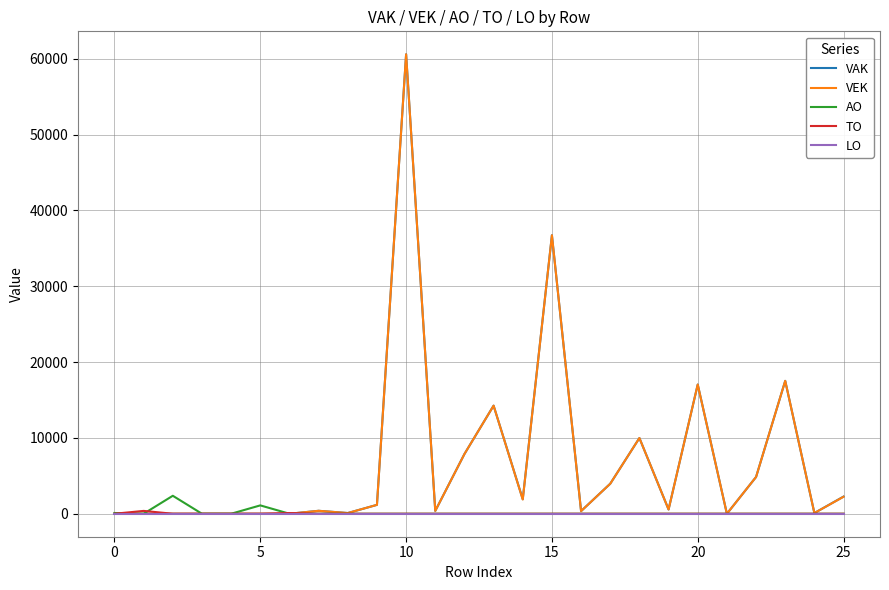

What is the maximum value for VEK?

60577